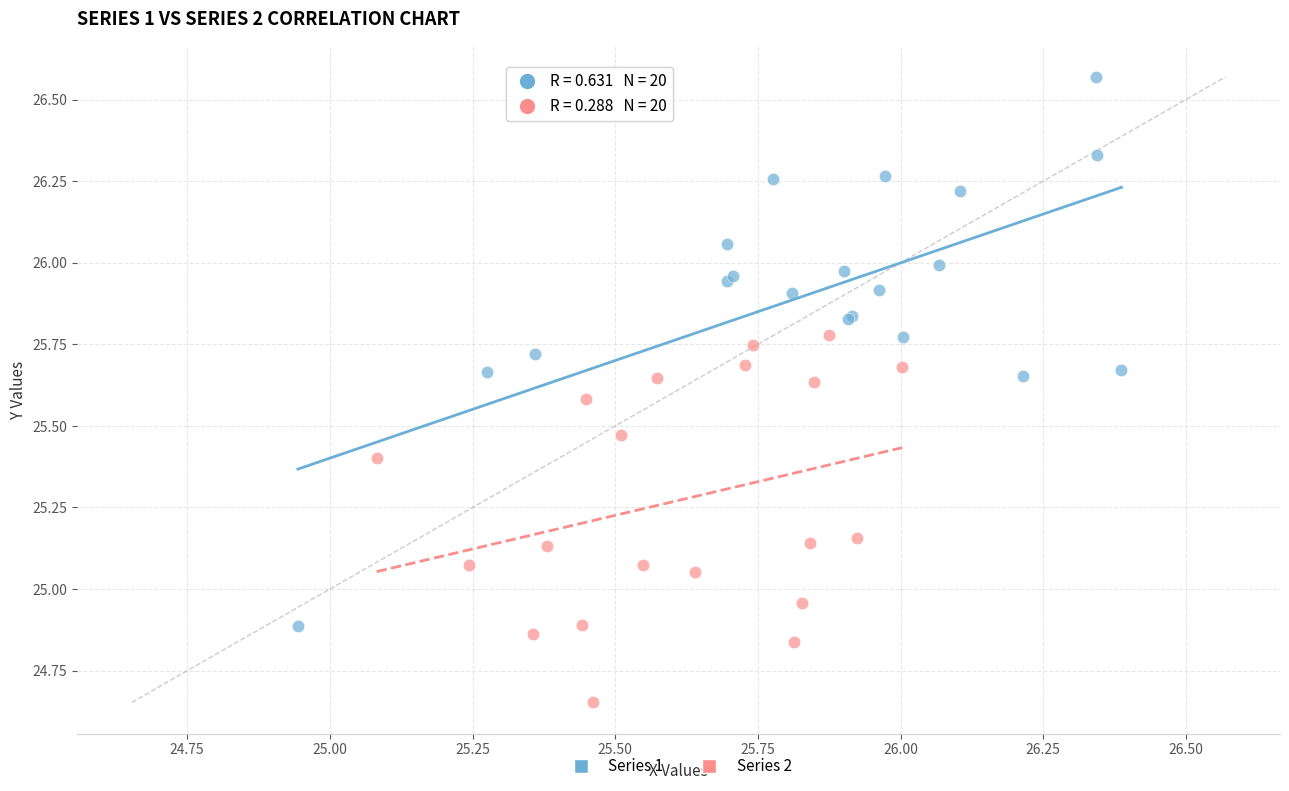

Which series has the widest spread of Y values?

Series 1